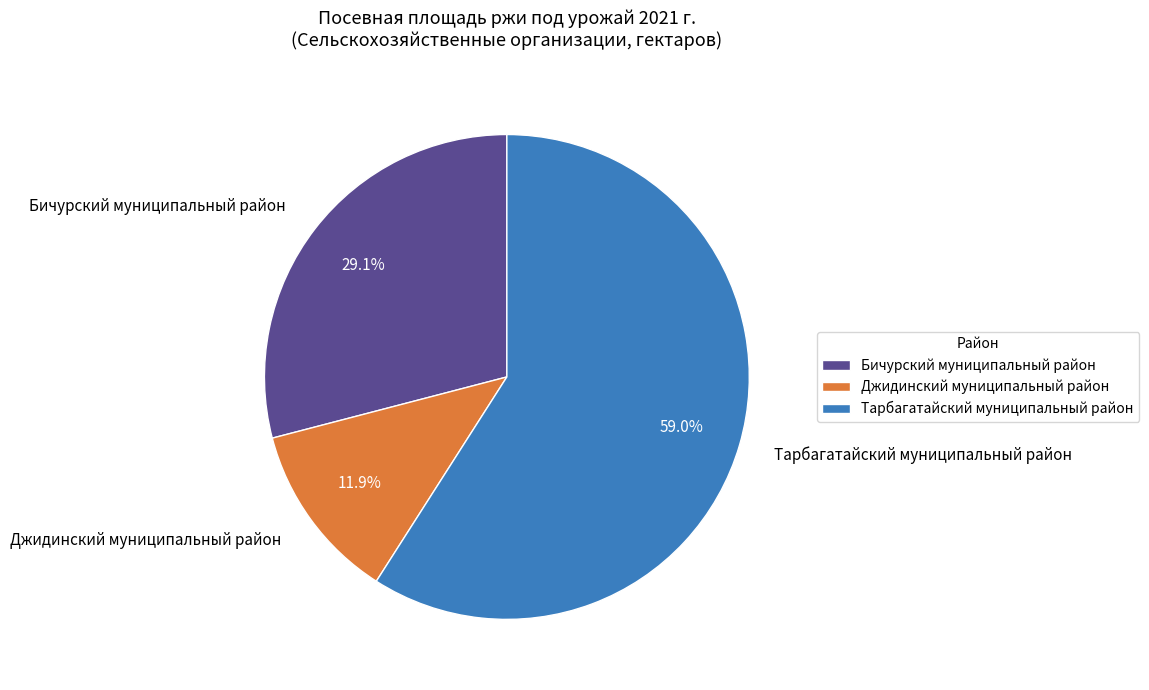

The Бичурский муниципальный район slice represents 19% of the pie. True or false?

False